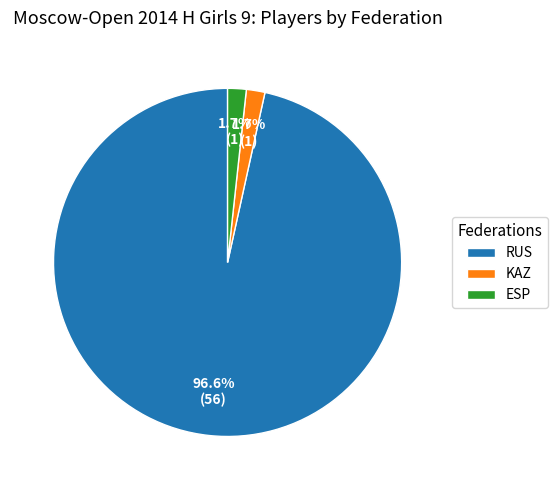

To the nearest percent, what percentage of the pie is KAZ?

2%